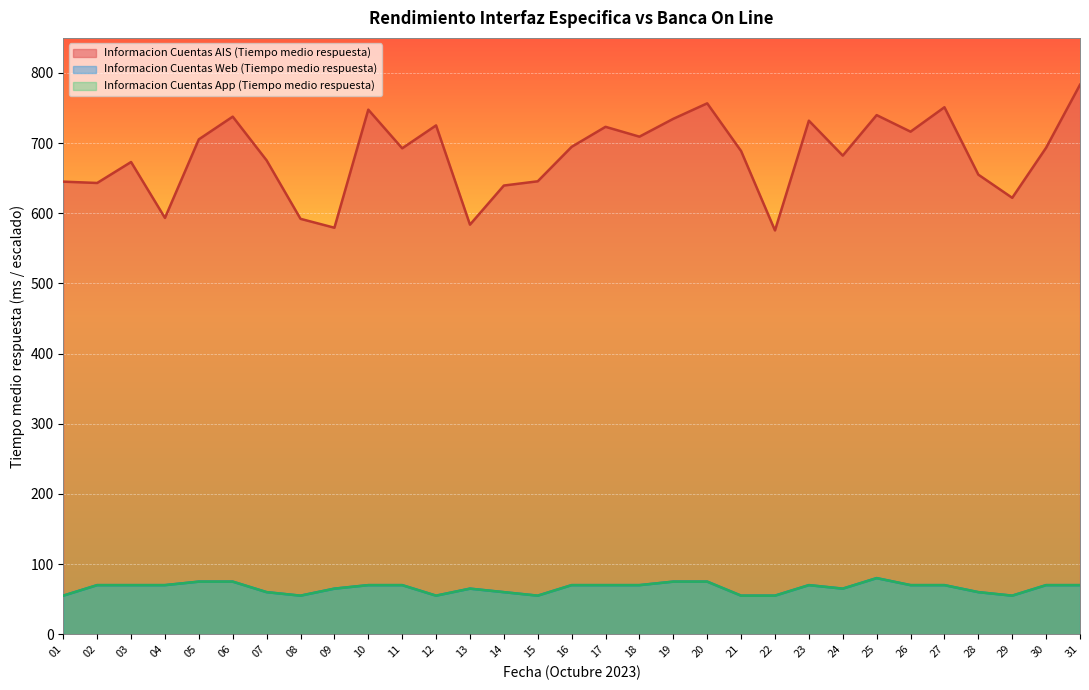

True or false: Informacion Cuentas Web (Tiempo medio respuesta) and Informacion Cuentas App (Tiempo medio respuesta) cross at least once.

False